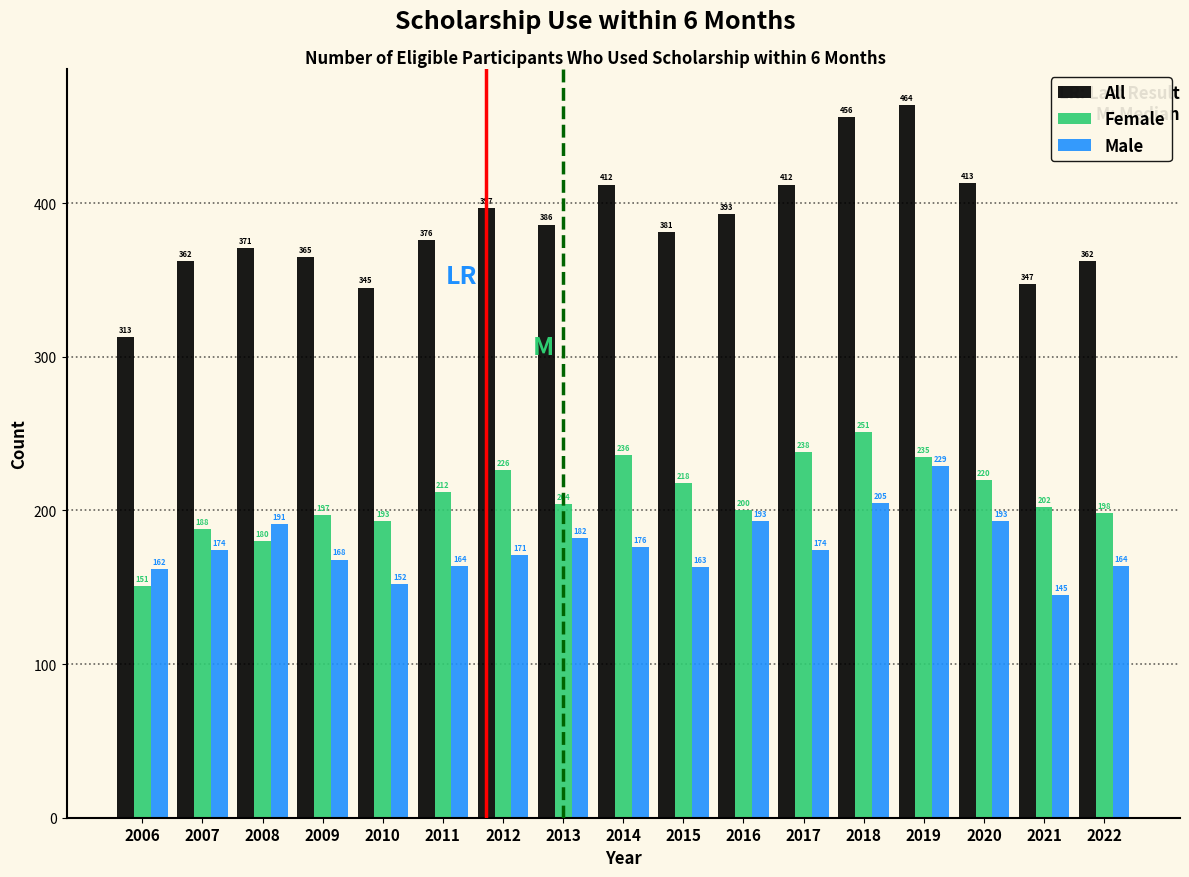

Reading left to right, extract all data points from this chart.

All: 2006=313	2007=362	2008=371	2009=365	2010=345	2011=376	2012=397	2013=386	2014=412	2015=381	2016=393	2017=412	2018=456	2019=464	2020=413	2021=347	2022=362
Female: 2006=151	2007=188	2008=180	2009=197	2010=193	2011=212	2012=226	2013=204	2014=236	2015=218	2016=200	2017=238	2018=251	2019=235	2020=220	2021=202	2022=198
Male: 2006=162	2007=174	2008=191	2009=168	2010=152	2011=164	2012=171	2013=182	2014=176	2015=163	2016=193	2017=174	2018=205	2019=229	2020=193	2021=145	2022=164